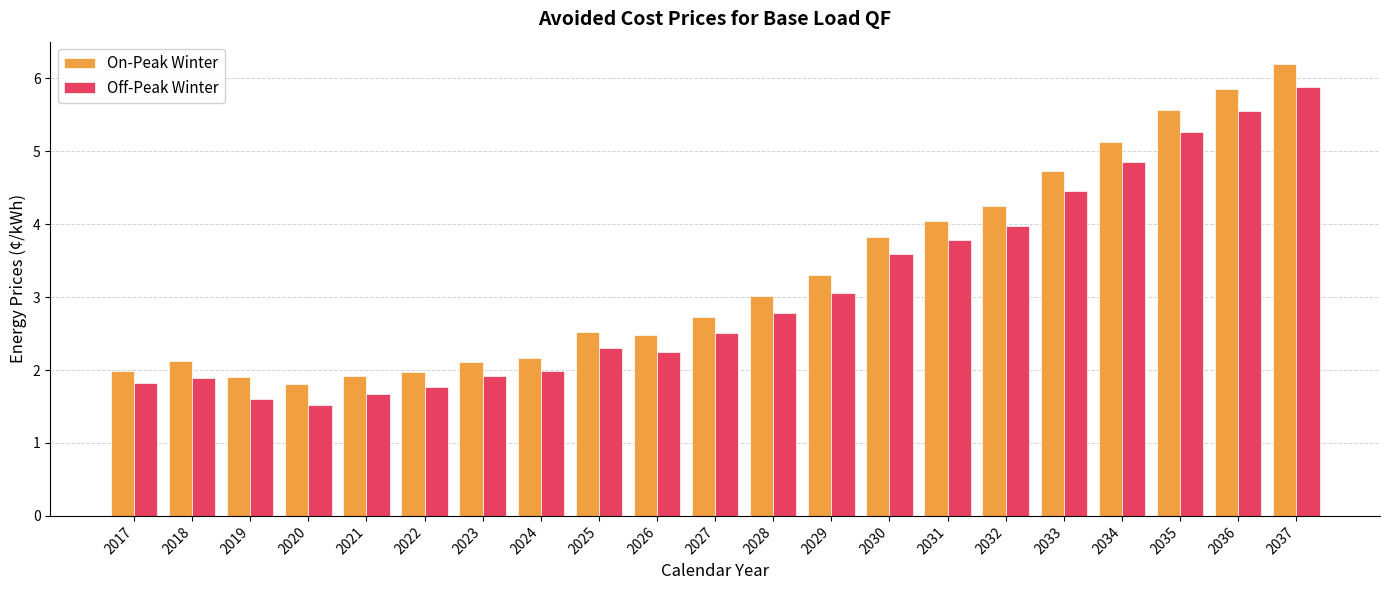

What is the value of the On-Peak Winter bar at the 11th from the left?

2.7